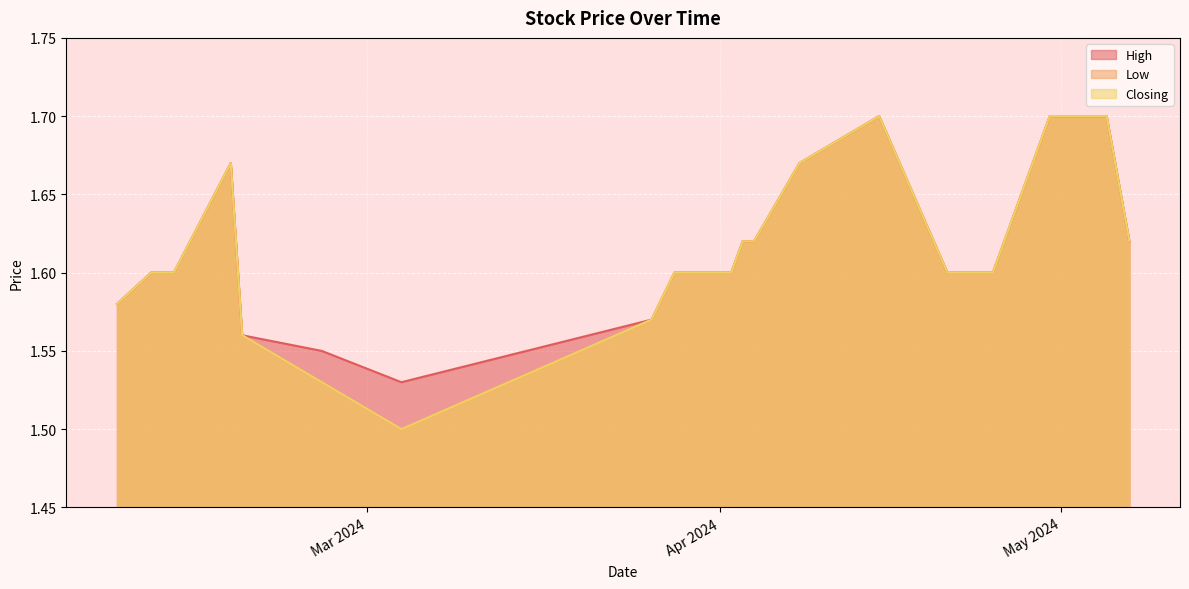

What are all the series names shown in the legend?

High, Low, Closing